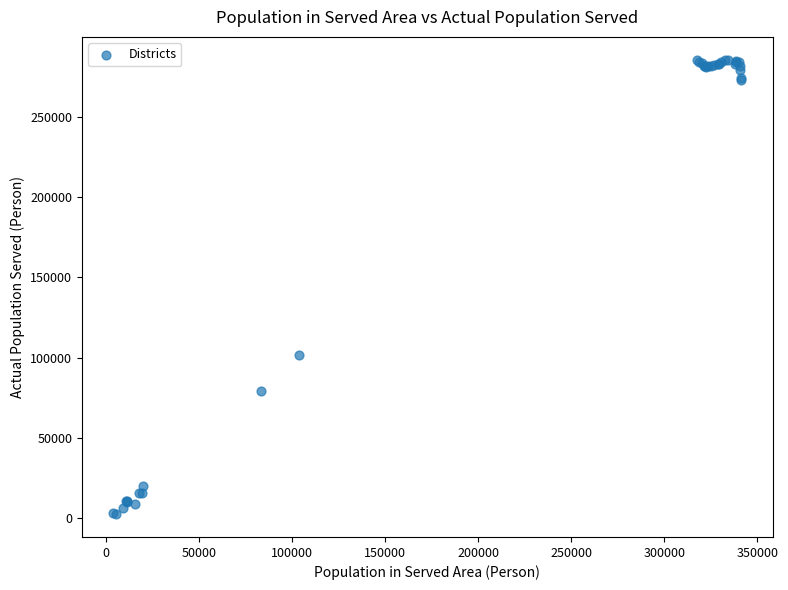

What Y value in the scatter plot is closest to 144073?

101997